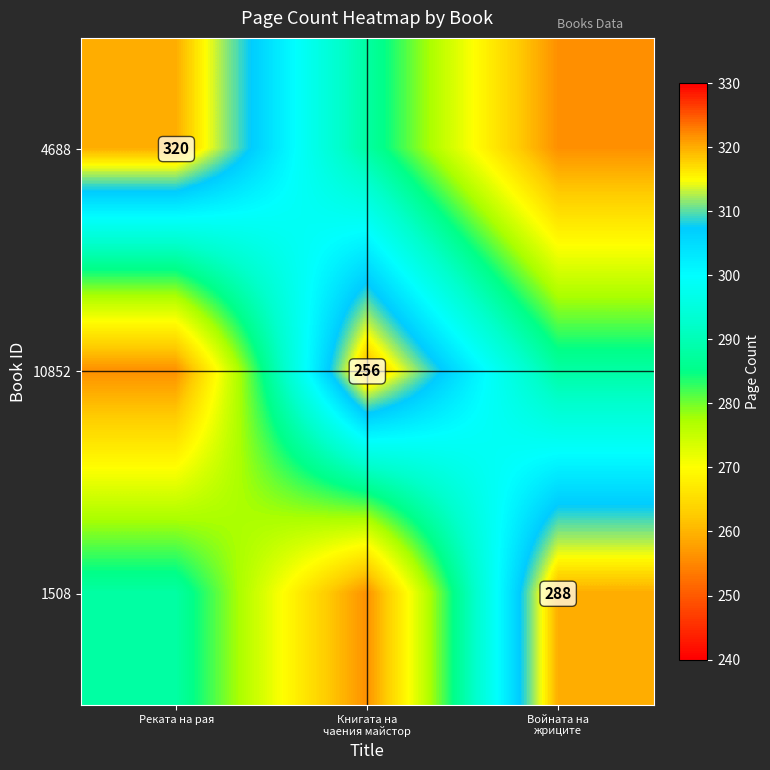

List the series in order of their peak value, lowest first.

4688, 10852, 1508